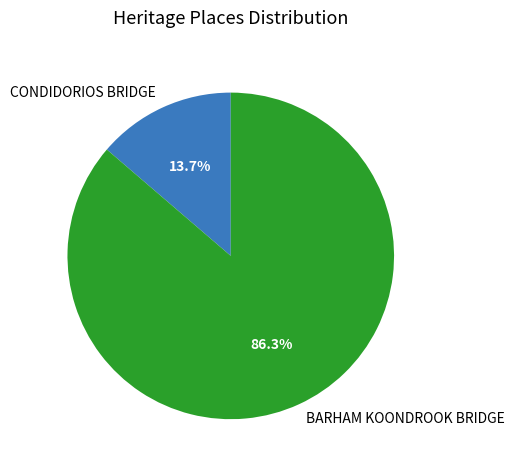

The BARHAM KOONDROOK BRIDGE slice represents 99% of the pie. True or false?

False